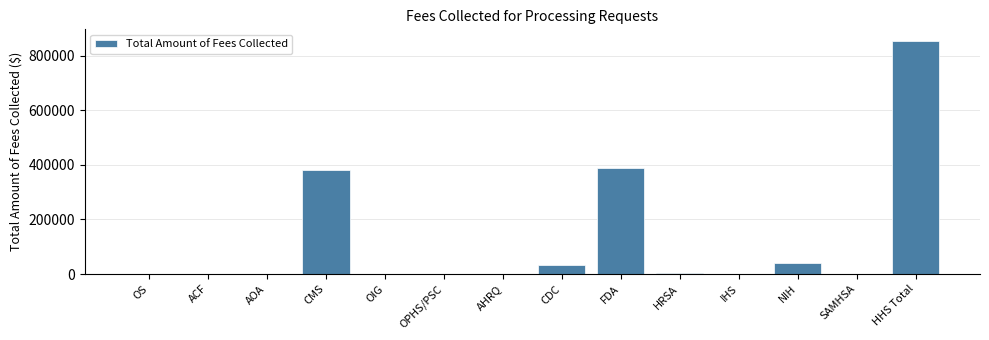

What is the sum of all values?

1706688